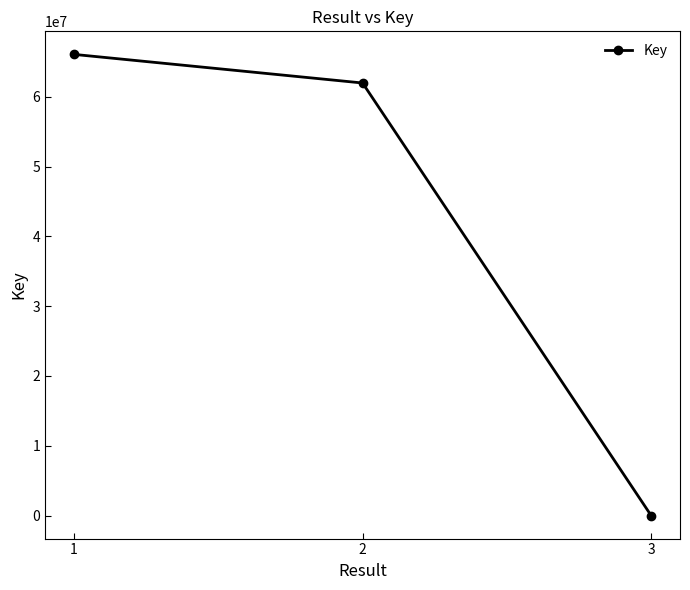

The value at 2 is 61977620. True or false?

True